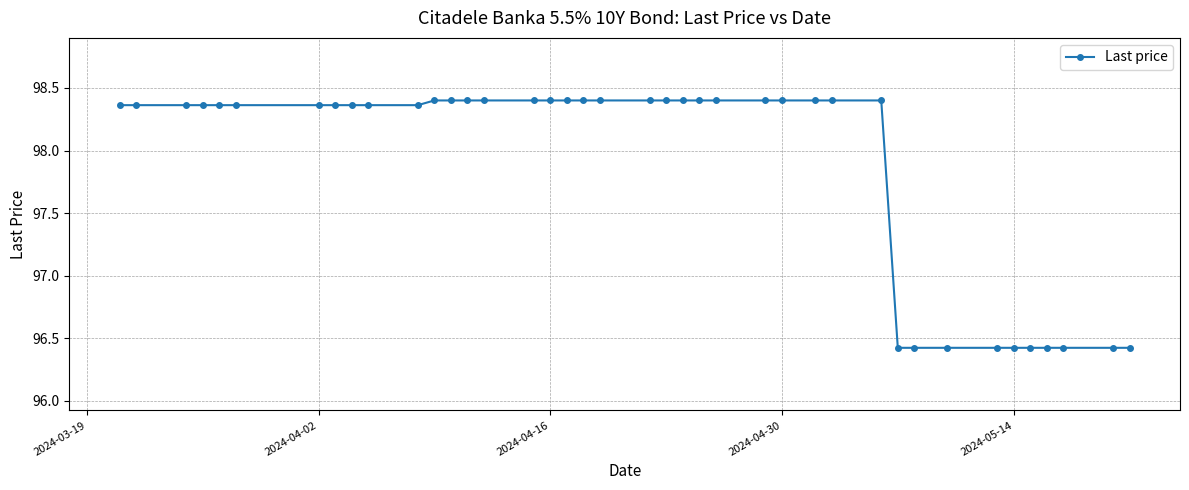

What is the average value?

97.9